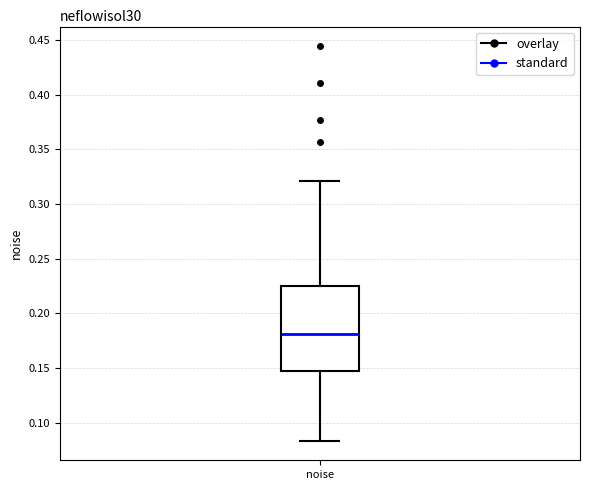

Where does the upper whisker of the box for noise end on the y-axis? The values are not printed on the chart, so give them approximately, as read against the axis.

0.320